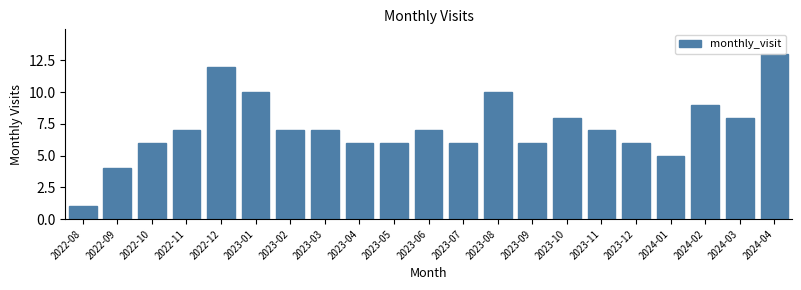

Reading left to right, extract all data points from this chart.

2022-08=1	2022-09=4	2022-10=6	2022-11=7	2022-12=12	2023-01=10	2023-02=7	2023-03=7	2023-04=6	2023-05=6	2023-06=7	2023-07=6	2023-08=10	2023-09=6	2023-10=8	2023-11=7	2023-12=6	2024-01=5	2024-02=9	2024-03=8	2024-04=13